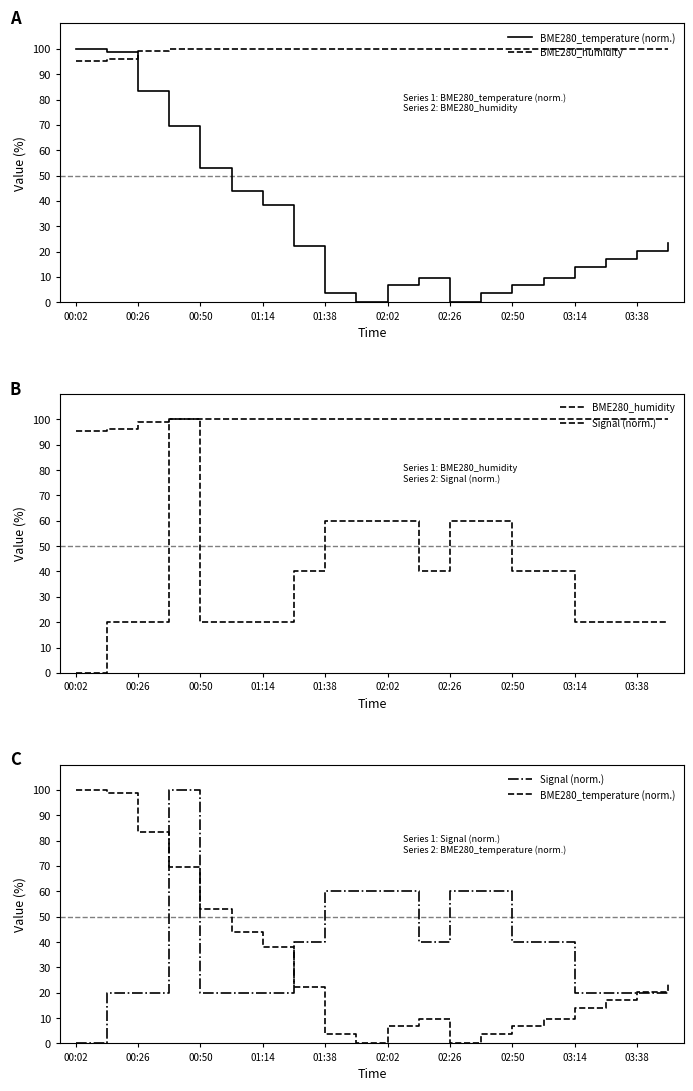

Which series has the widest spread of values?

BME280_temperature (norm.)